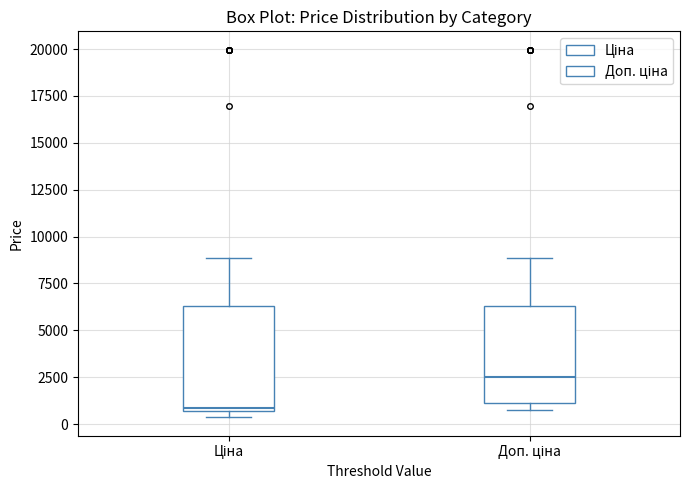

Reading left to right, transcribe this box plot: for each box, give where its median line is, the range the box spans, and where its two whiskers end, as read against the y-axis. The values are not printed on the chart, so give them approximately, as read against the axis.

Ціна: median 1000, box 500 to 6500, whiskers 500 (just below the box's lower edge) to 9000
Доп. ціна: median 2500, box 1000 to 6500, whiskers 500 to 9000